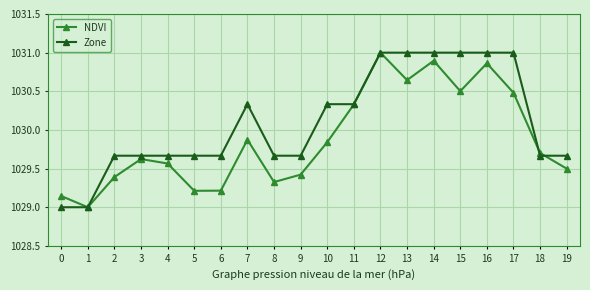

Which series ends up on top after the final intersection of NDVI and Zone?

Zone